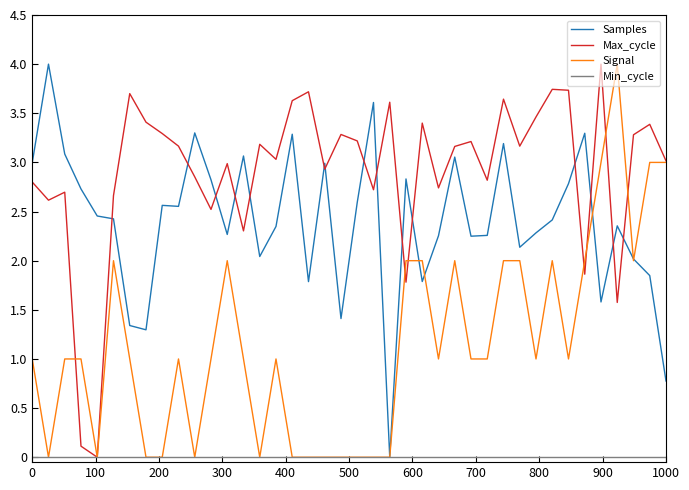

List the series in order of their overall mean, lowest first.

Min_cycle, Signal, Samples, Max_cycle